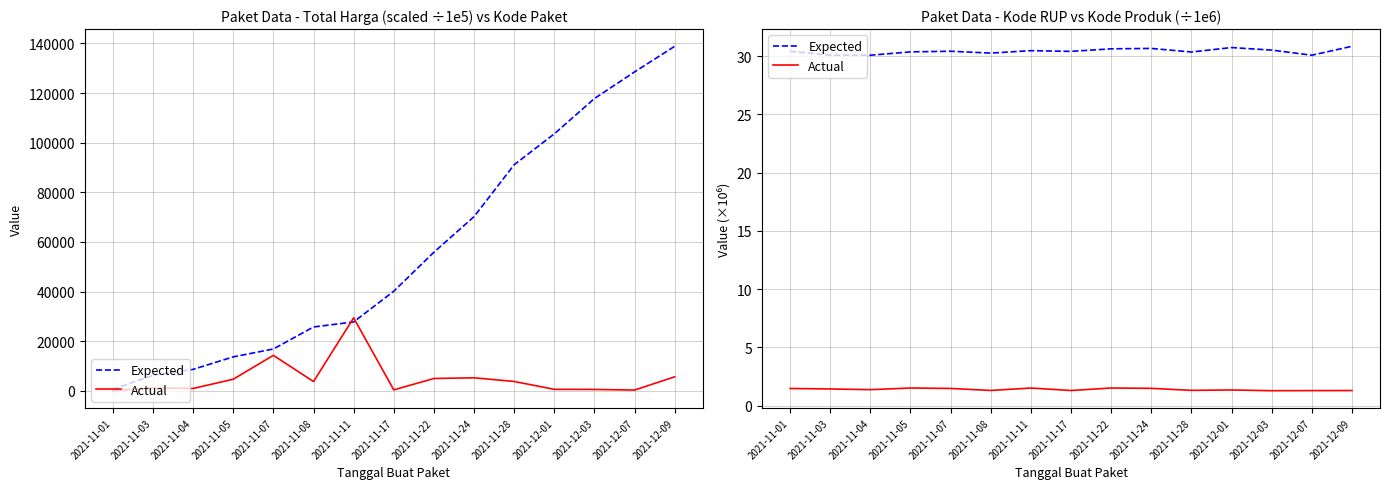

Which has a higher value, 2021-11-28 or 2021-11-11?

2021-11-11